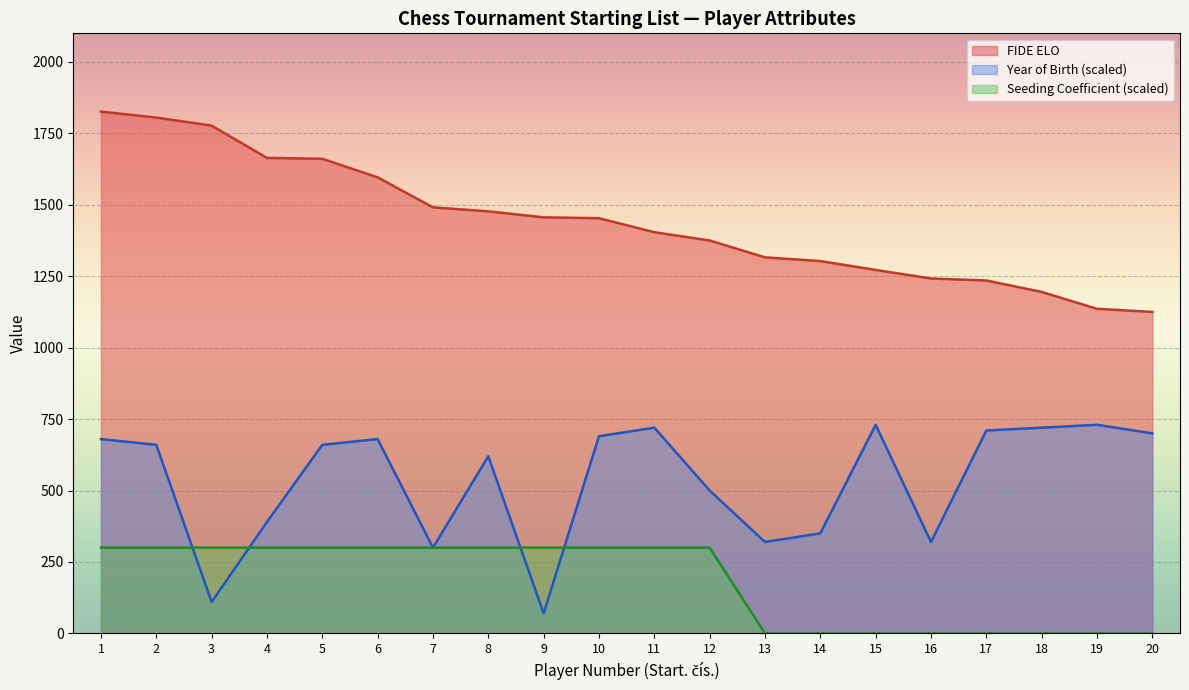

The value of FIDE ELO at 1 is 1826. True or false?

True